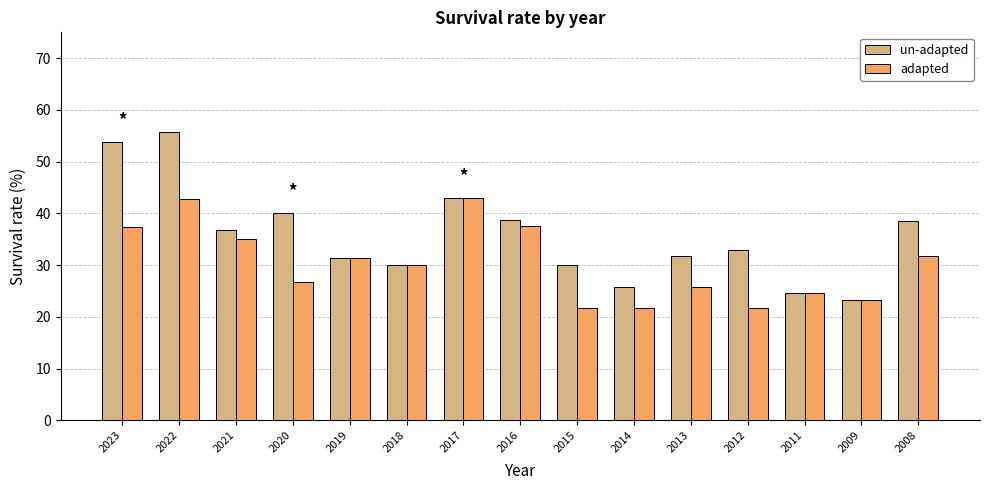

What is the value of the adapted bar at the 7th from the left?

42.9